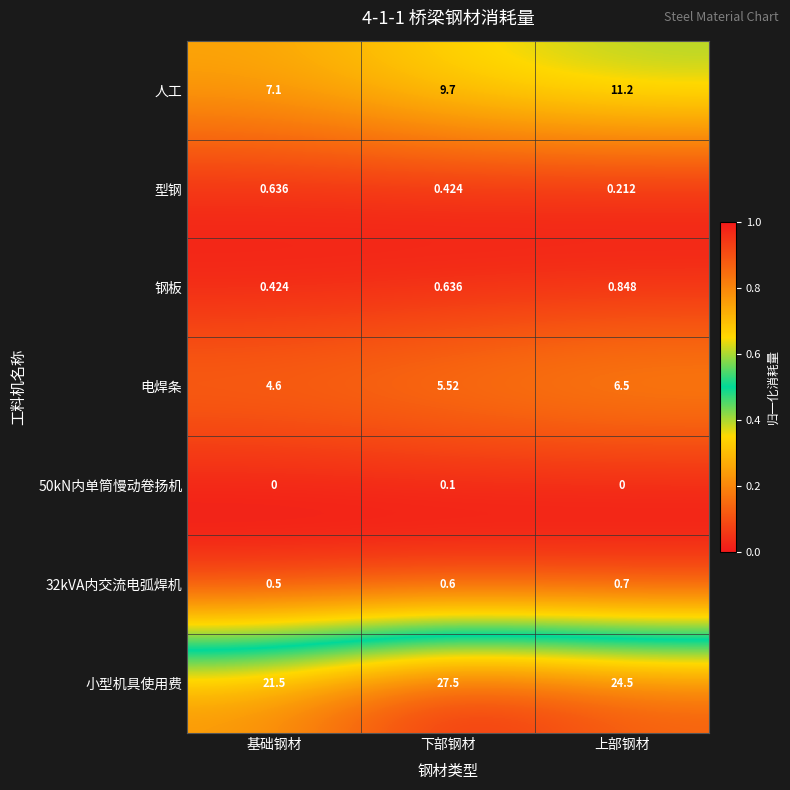

At which label does 电焊条 reach its peak?

上部钢材